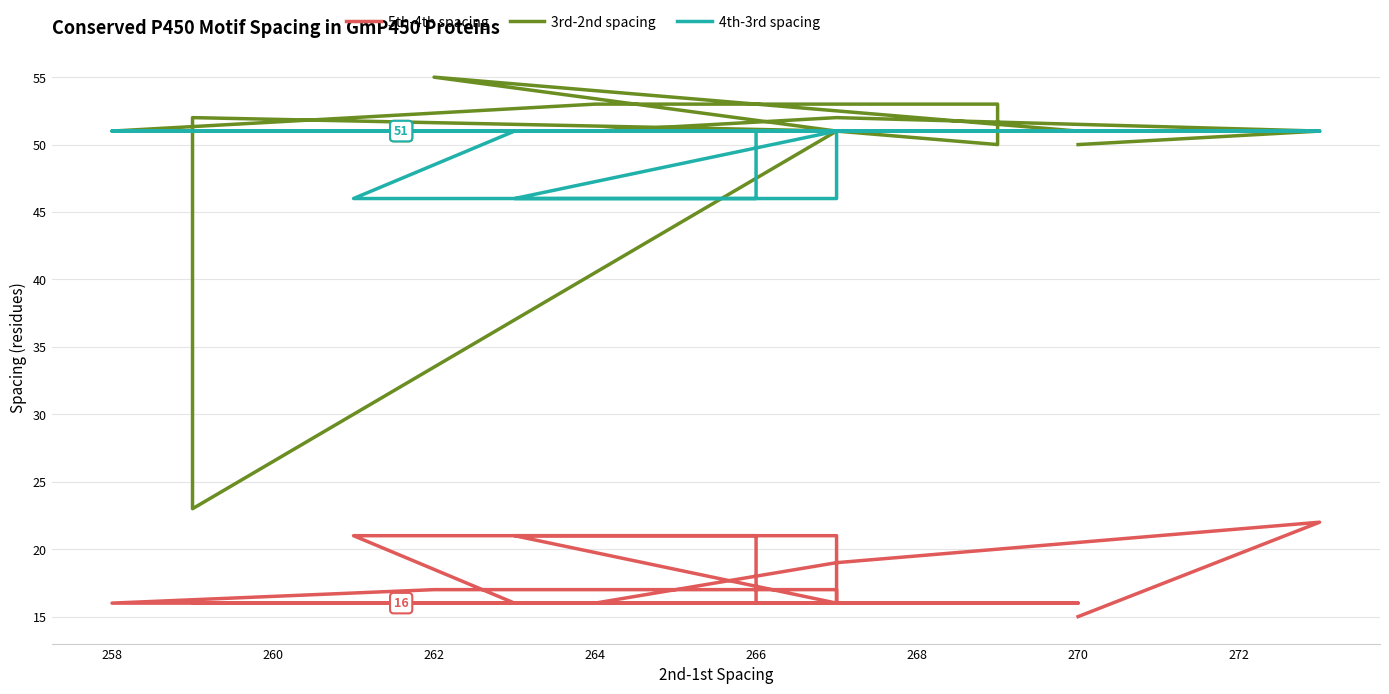

True or false: 4th-3rd spacing has more than 2 interior local peaks.

False